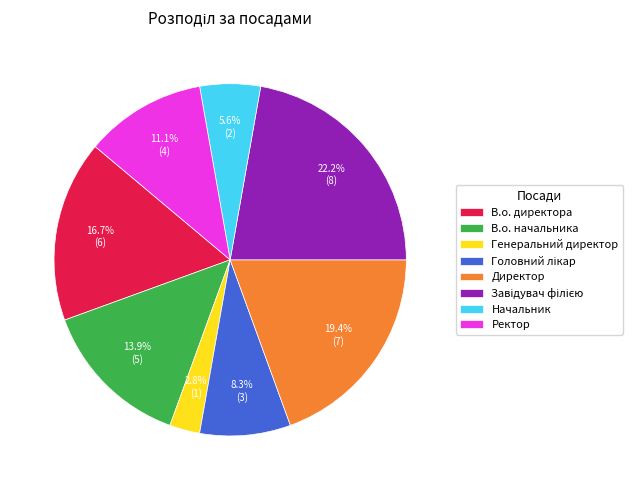

The Начальник slice represents 6% of the pie. True or false?

True